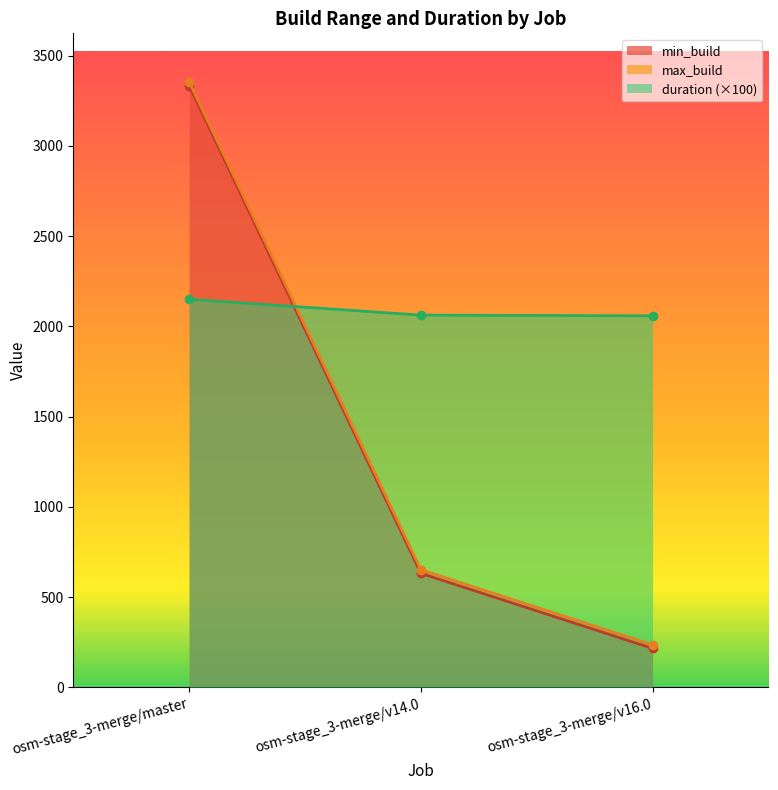

The min_build series shows 216.0 at osm-stage_3-merge/v16.0. True or false?

True